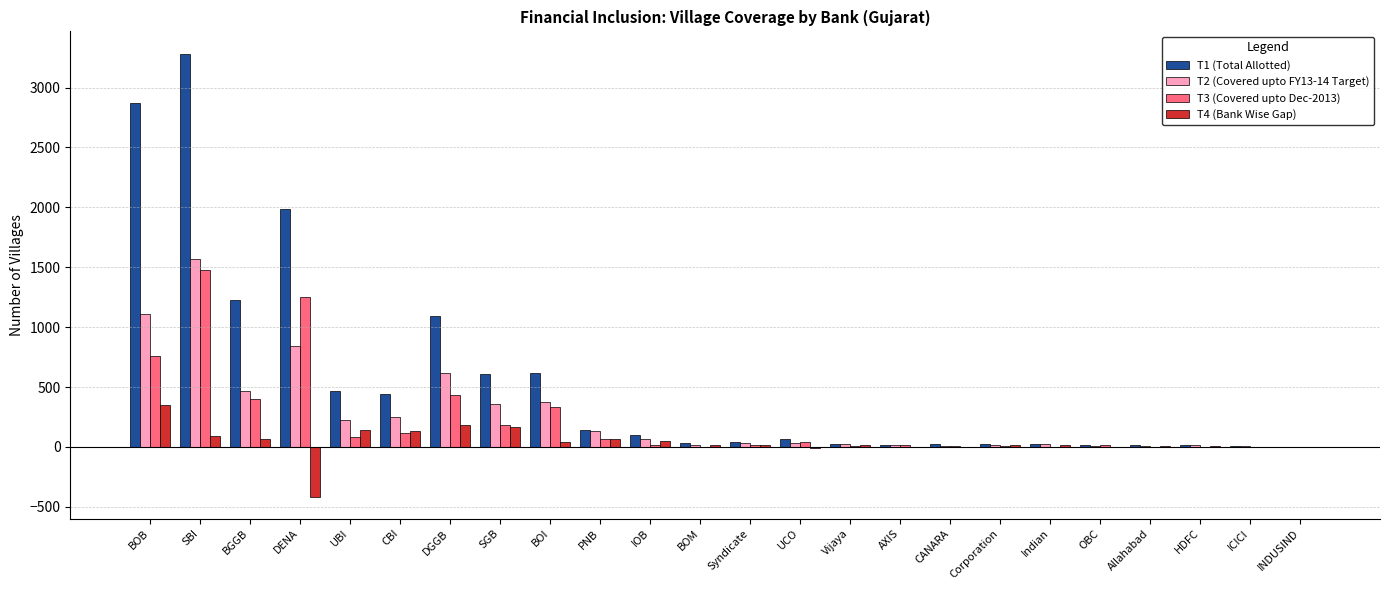

At which category is the sum across all series the highest?

SBI